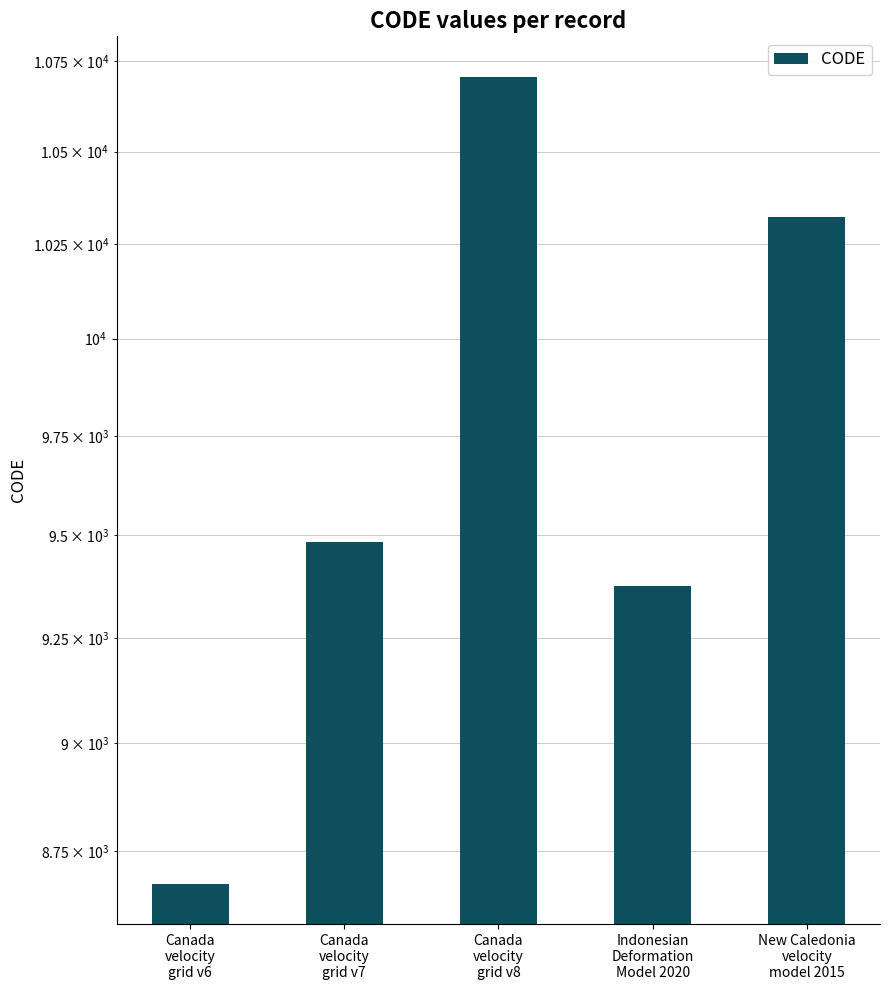

At which category does the chart reach its peak across all series?

Canada
velocity
grid v8